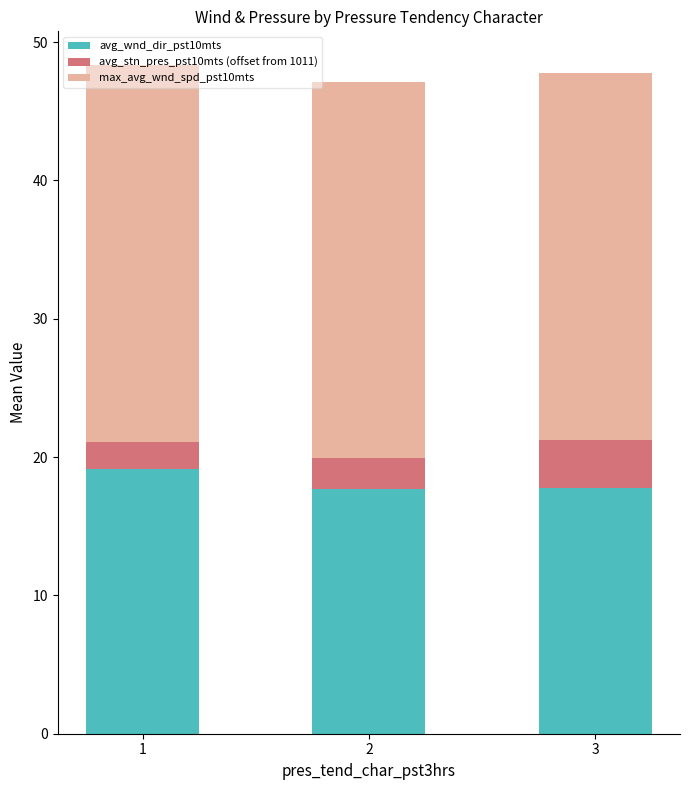

What is the total value across all series at 2?

47.1